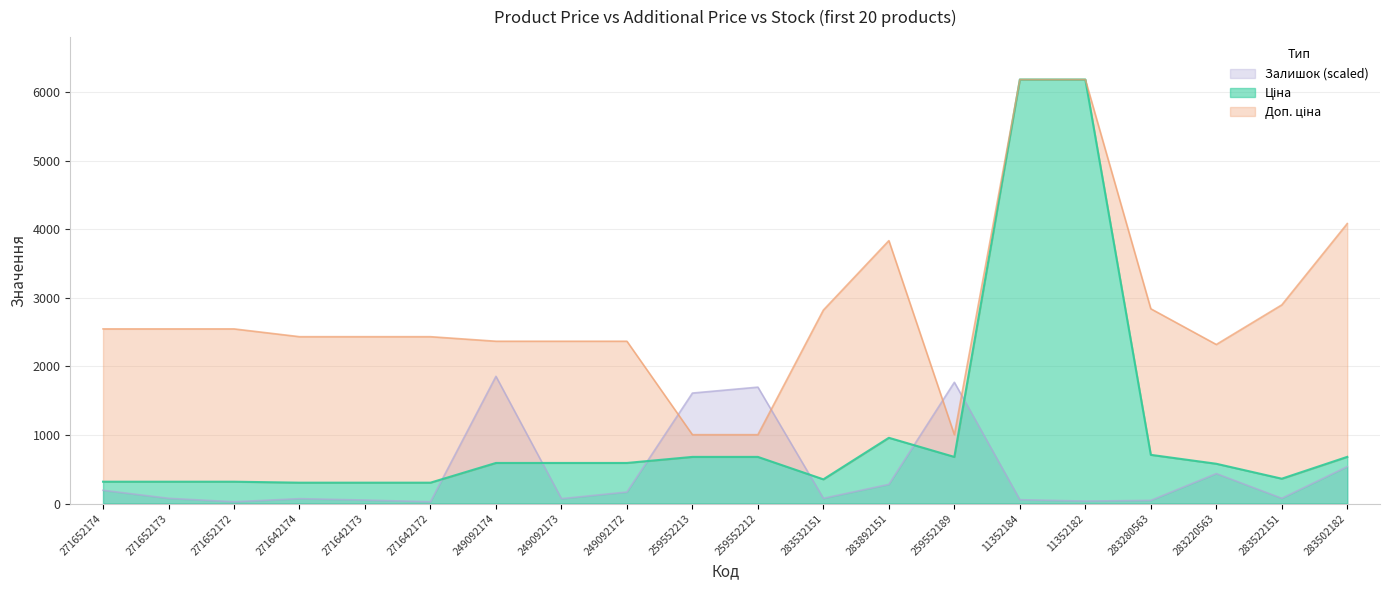

At 271652174, list the series in order from largest to smallest.

Доп. ціна, Ціна, Залишок